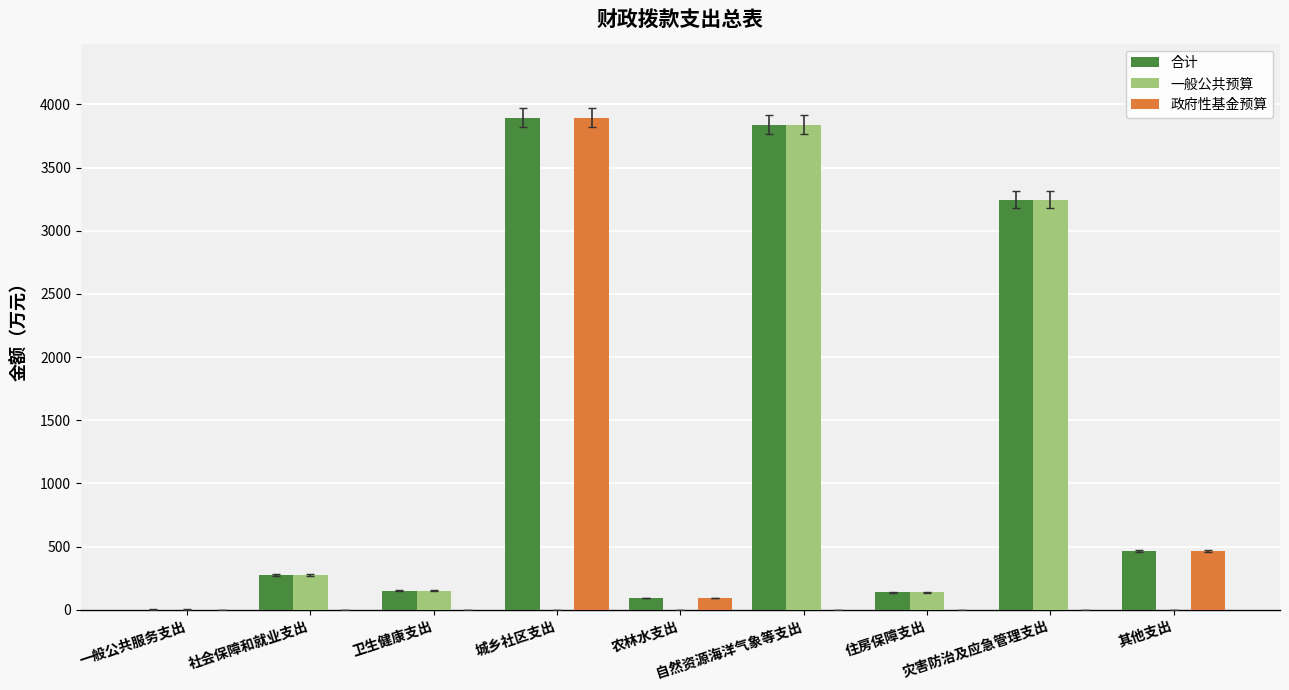

Which series has the largest total across all categories?

合计